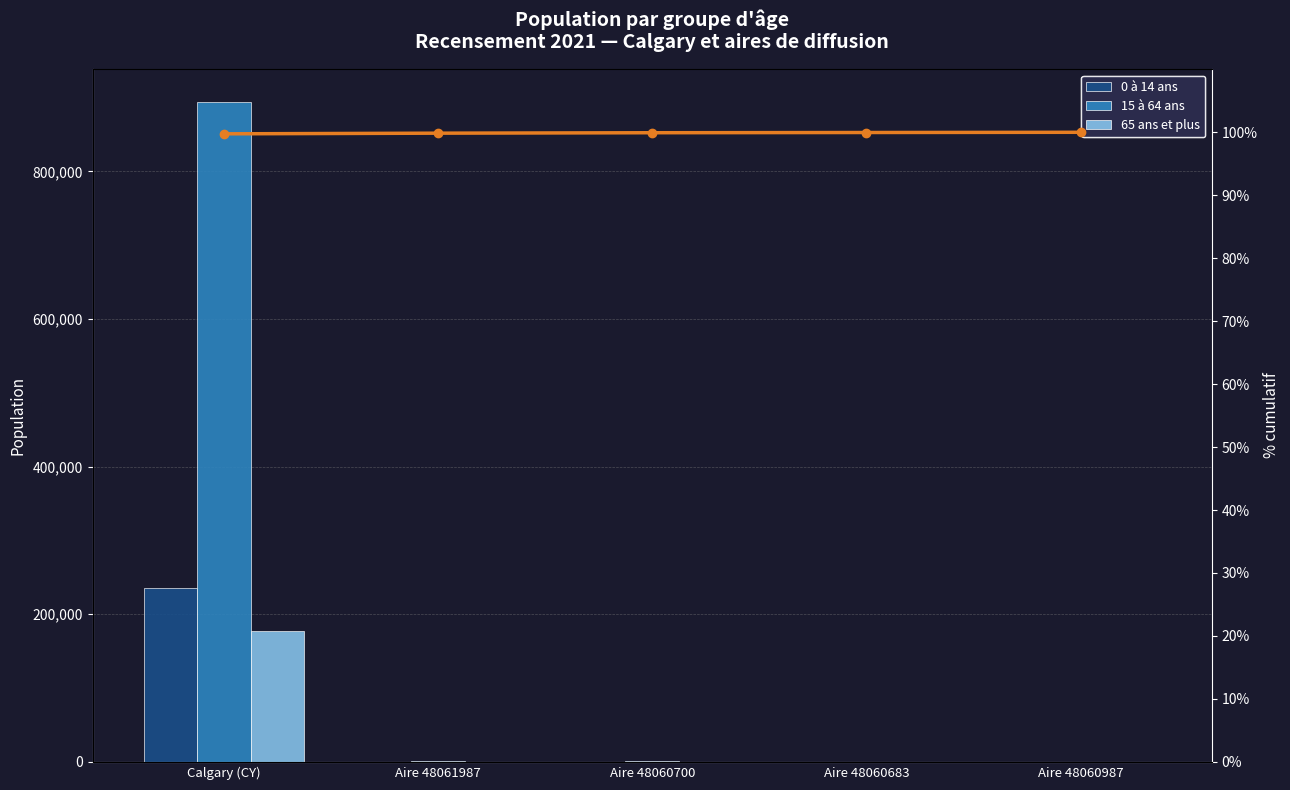

What is the value of the 0 à 14 ans bar at the 1st from the left?

235855.0